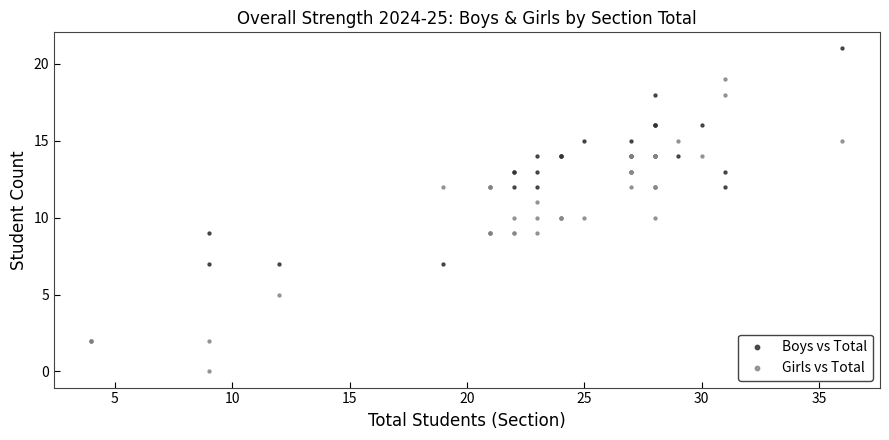

Which series reaches the minimum Y coordinate?

Girls vs Total